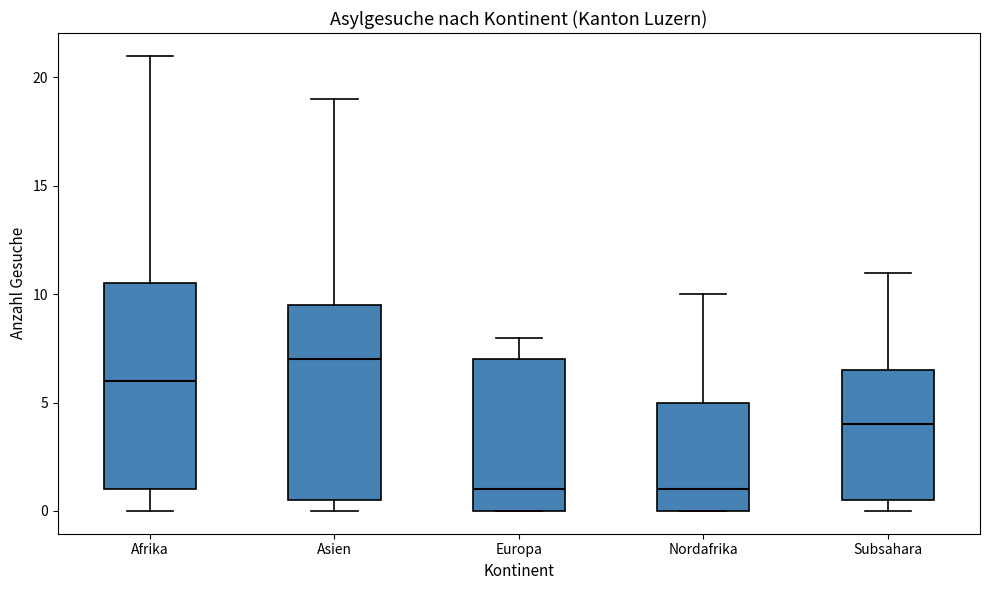

Which box is the tallest, from its lower edge to its upper edge?

Afrika